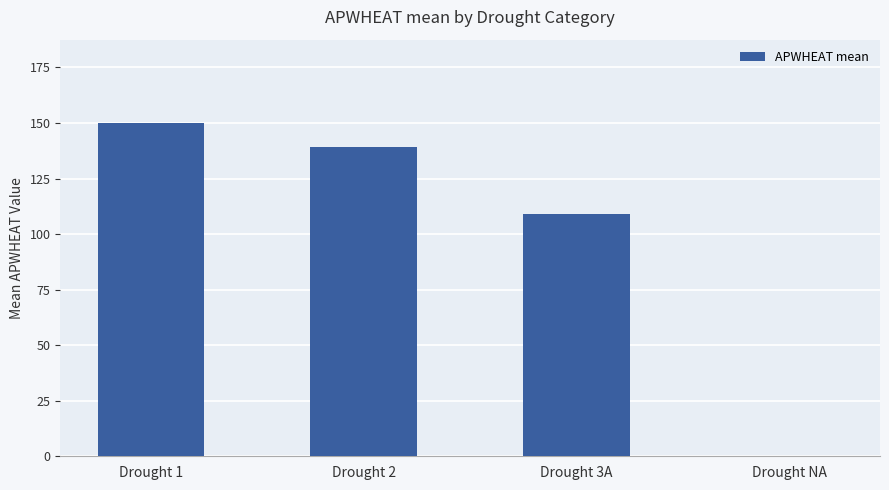

Reading left to right, extract all data points from this chart.

150.0	139.2	109.0	0.0